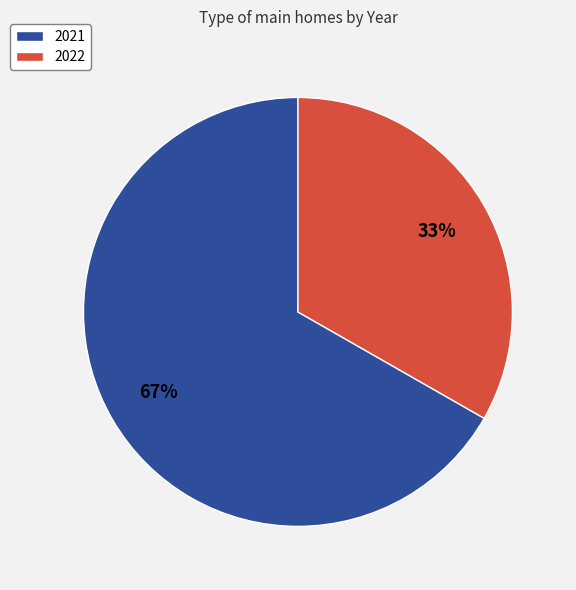

Which slice is the largest?

2021